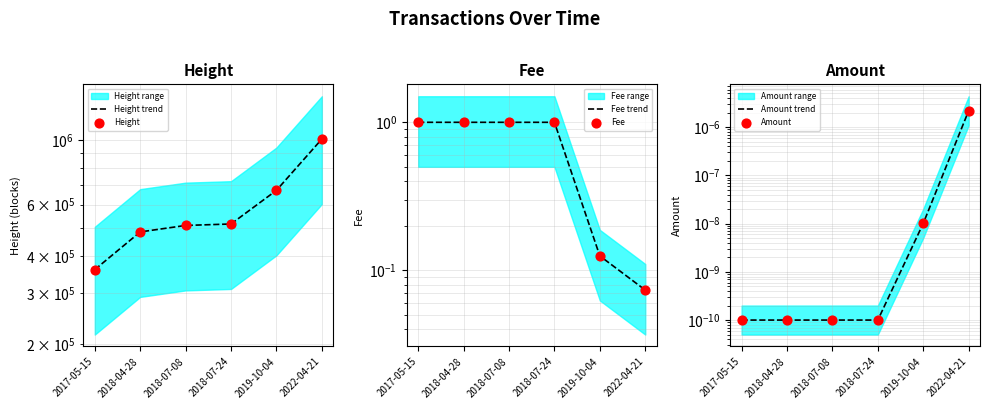

Which series contains the lowest Y value?

Amount trend